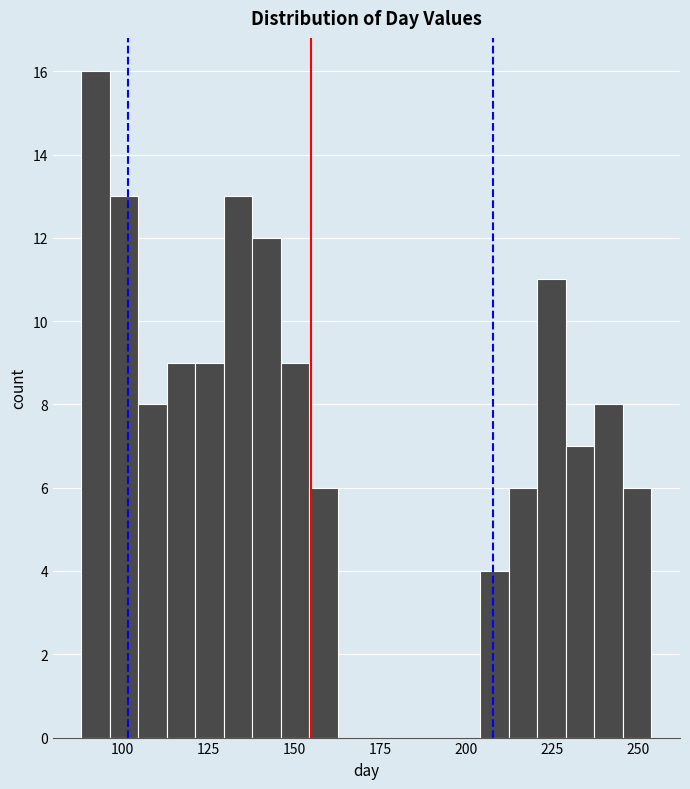

Read against the x-axis, roughly where is the centre of the tallest bar?

90